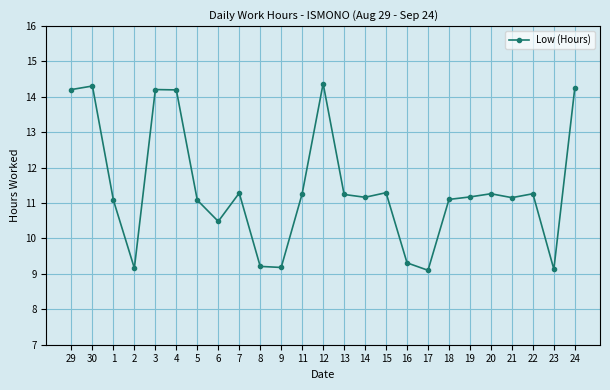

What is the change in value from 5 to 16?

-1.8